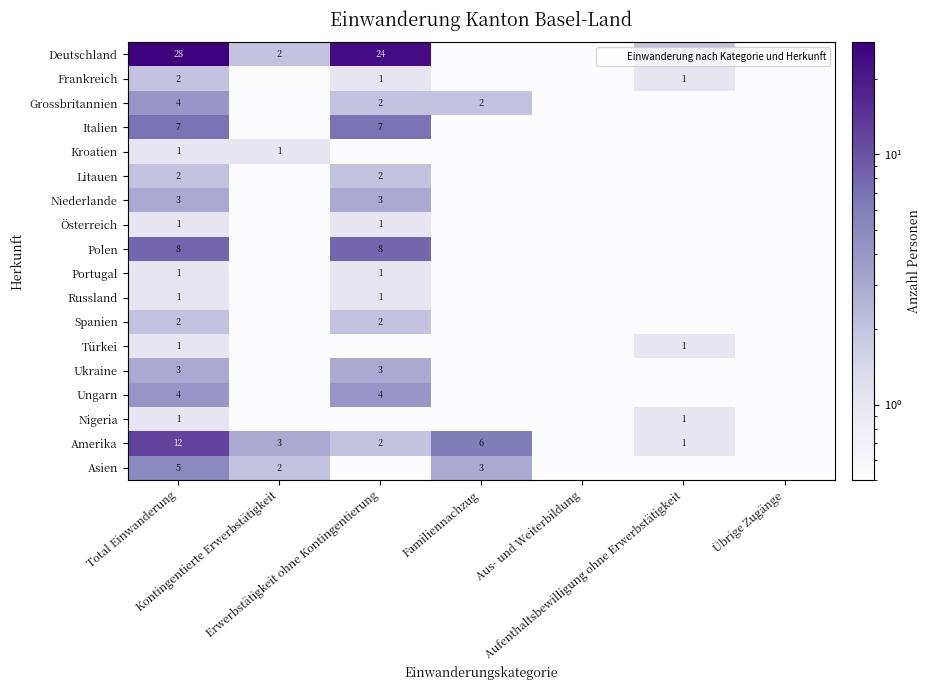

True or false: Österreich has a value of 1.0 at Total Einwanderung.

True